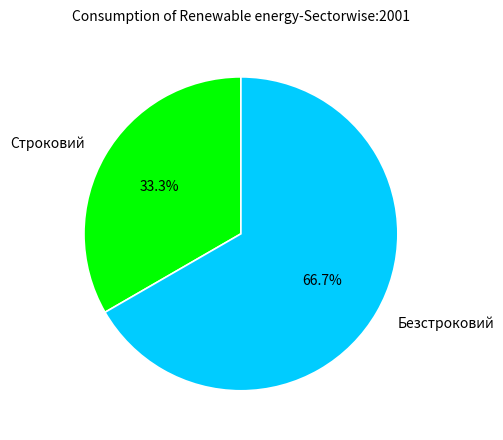

How many segments does this pie chart have?

2